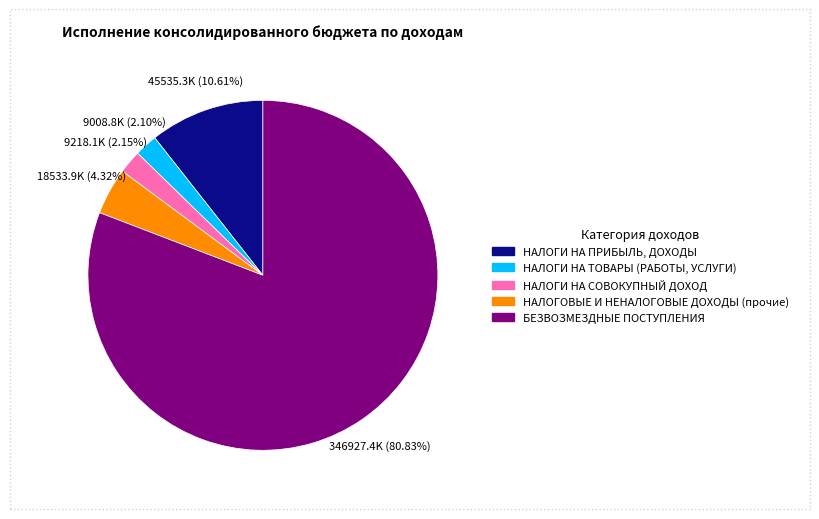

Is it true that НАЛОГОВЫЕ И НЕНАЛОГОВЫЕ ДОХОДЫ (прочие) is 4% of the pie?

True